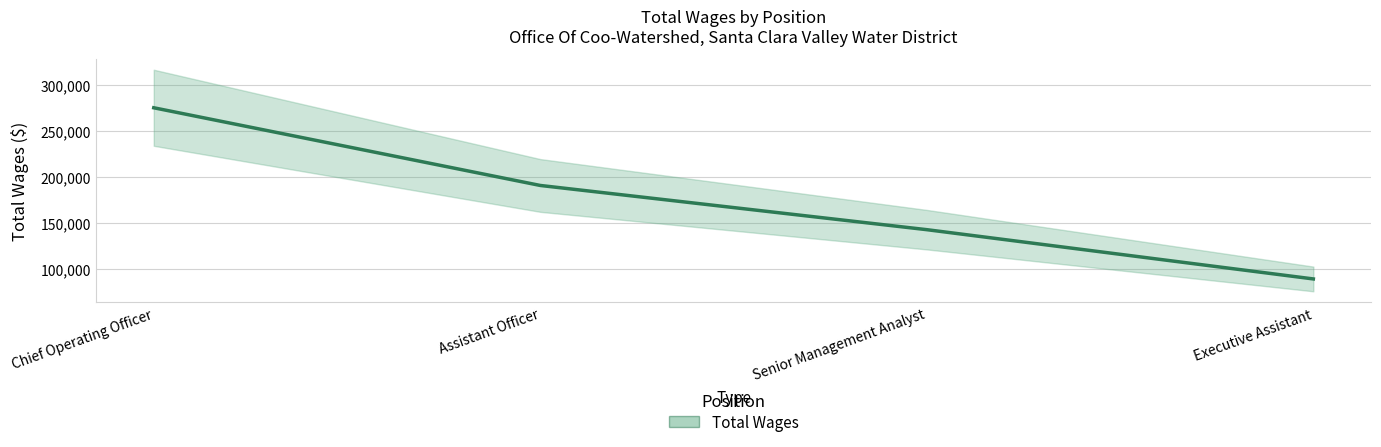

What is the label of the 2nd point from the left?

Assistant Officer